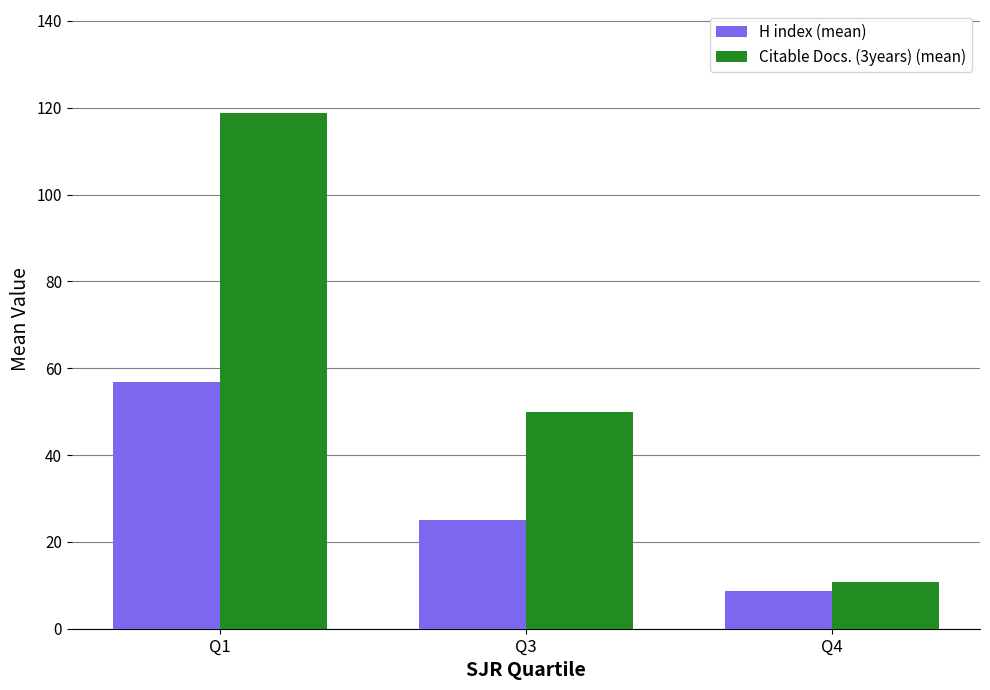

What are all the series names shown in the legend?

H index (mean), Citable Docs. (3years) (mean)